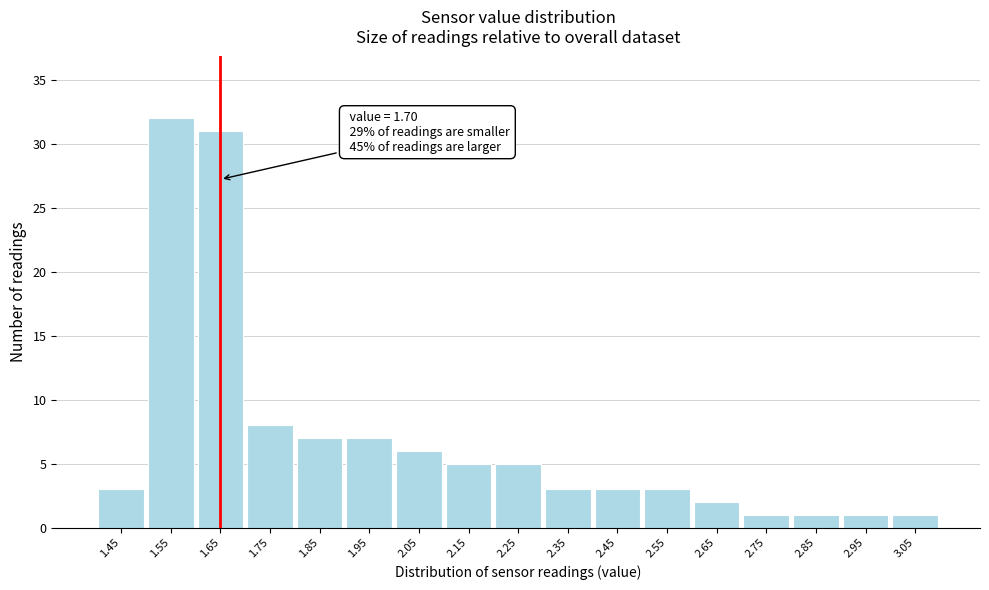

Reading left to right, what are all the values shown in this chart?

3	32	31	8	7	7	6	5	5	3	3	3	2	1	1	1	1